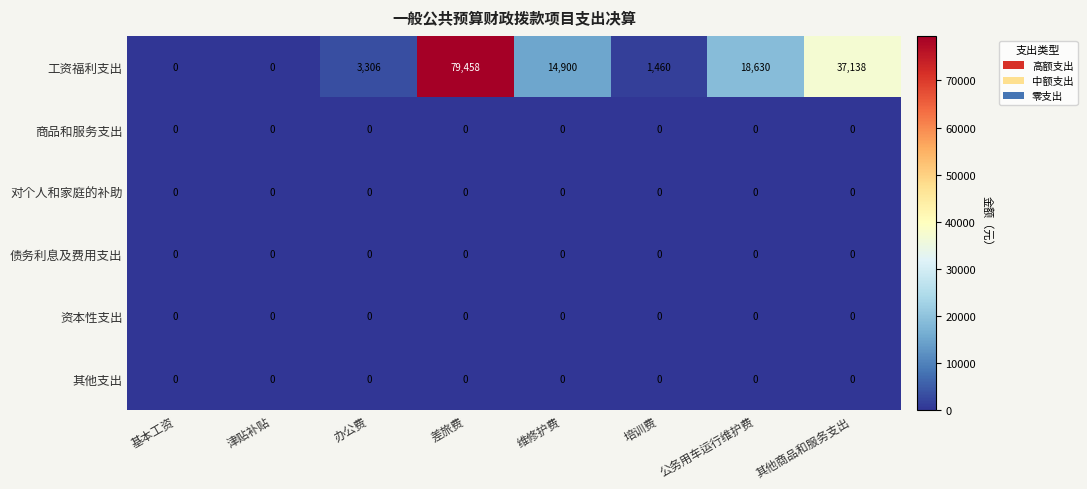

Between 办公费 and 培训费, which series saw the biggest shift?

工资福利支出